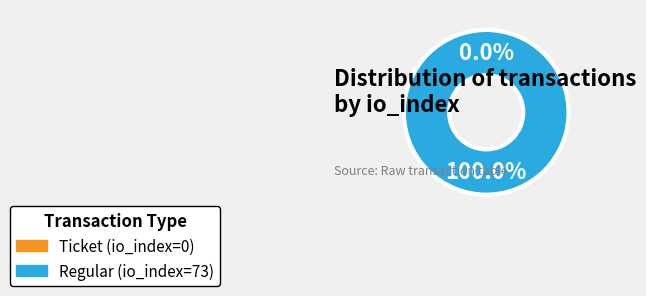

How much of the chart is everything except Ticket (io_index=0)?

100.0%